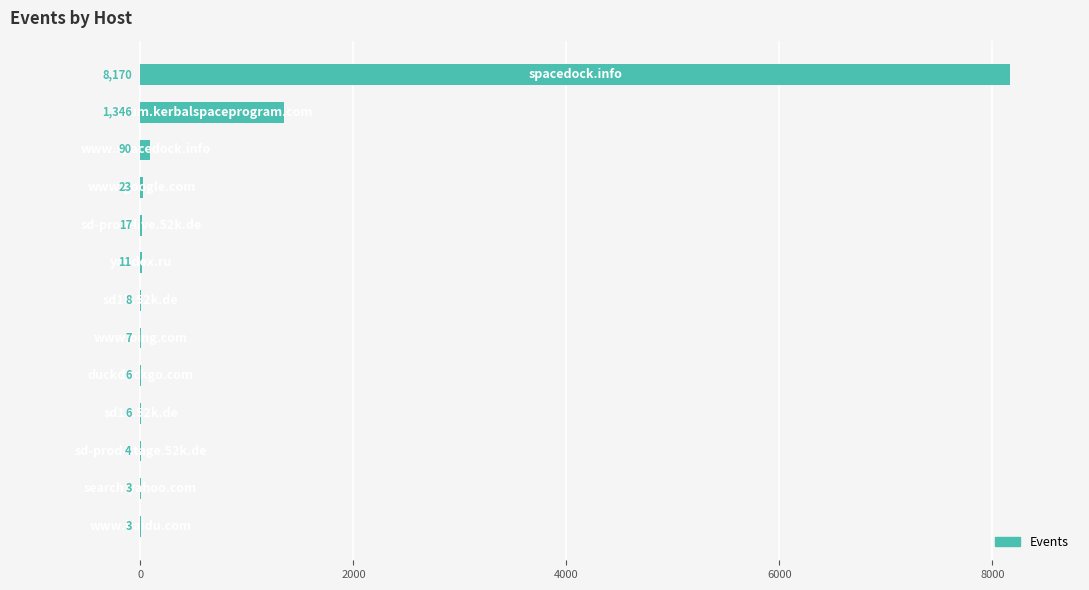

What is the sum of all values?

9694